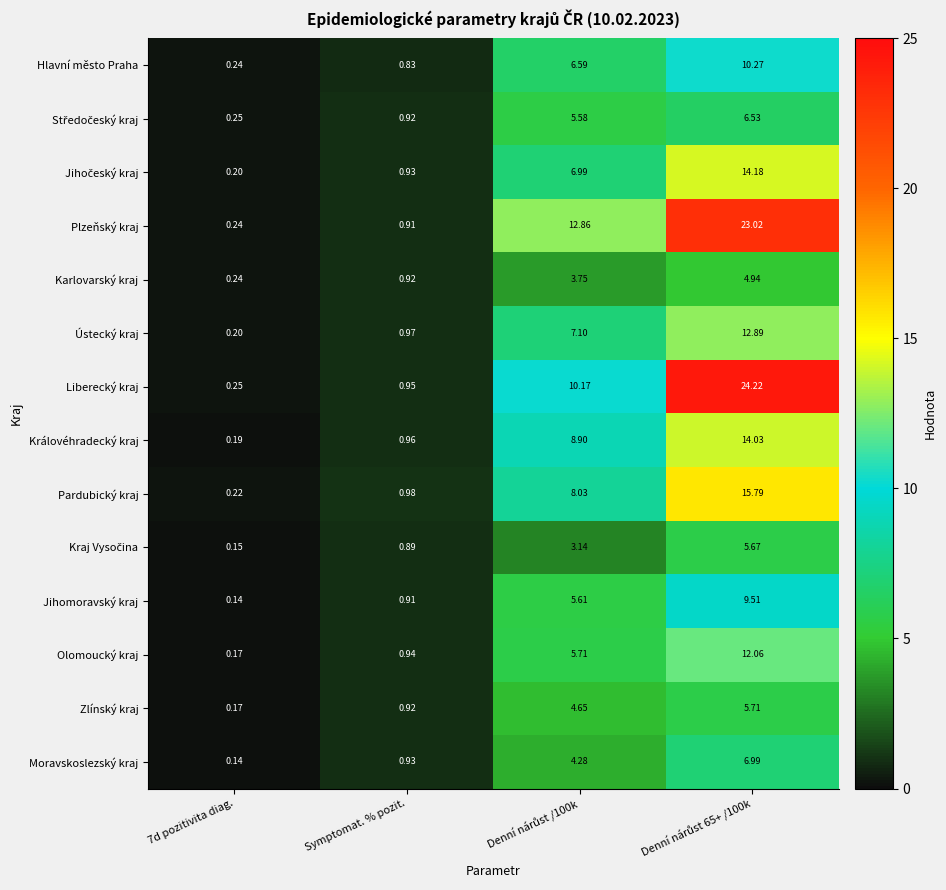

Which series has the largest range (max minus min)?

Liberecký kraj